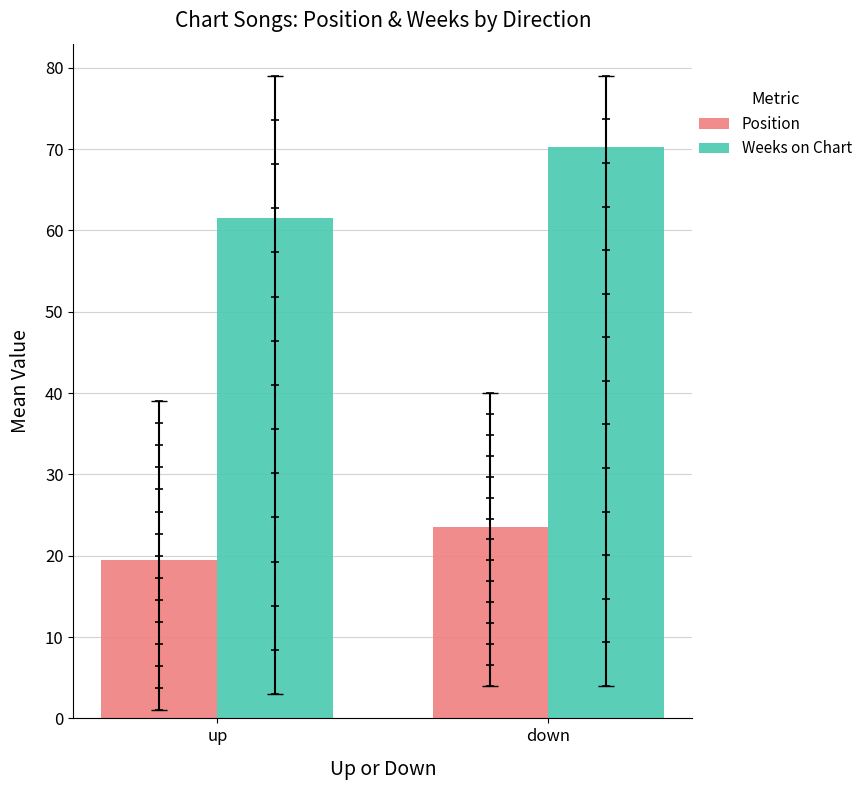

Which series has the largest total across all categories?

Weeks on Chart